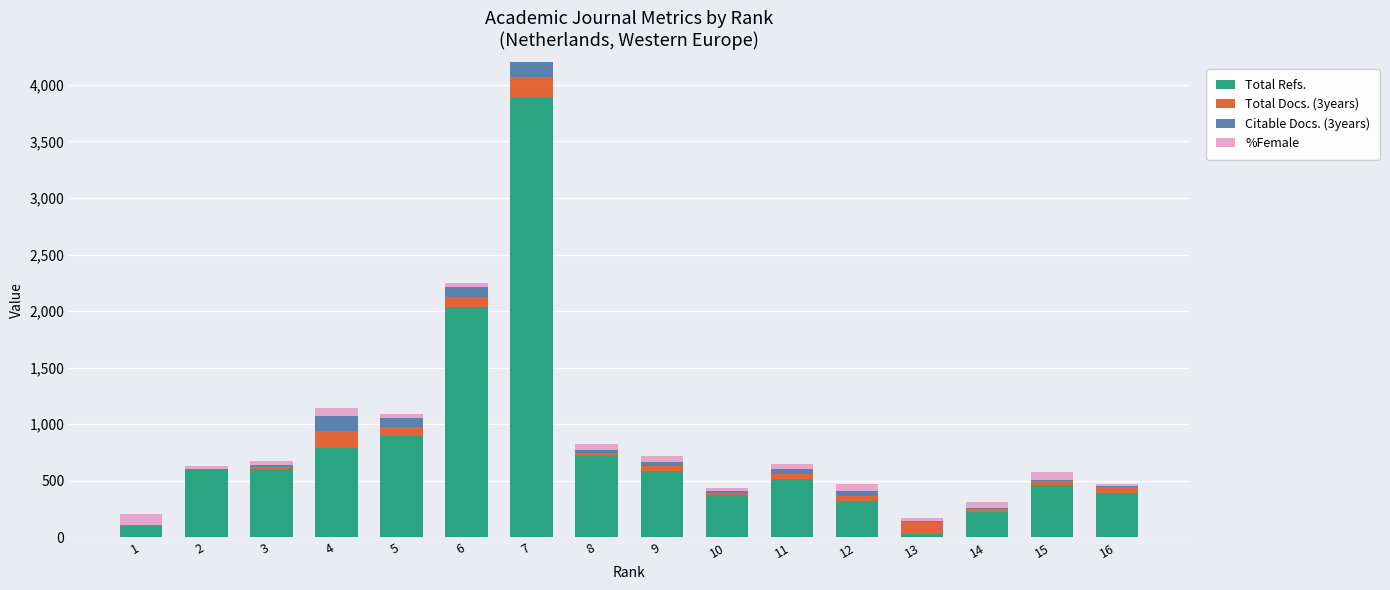

The value of Citable Docs. (3years) at 5 is 35.4. True or false?

False